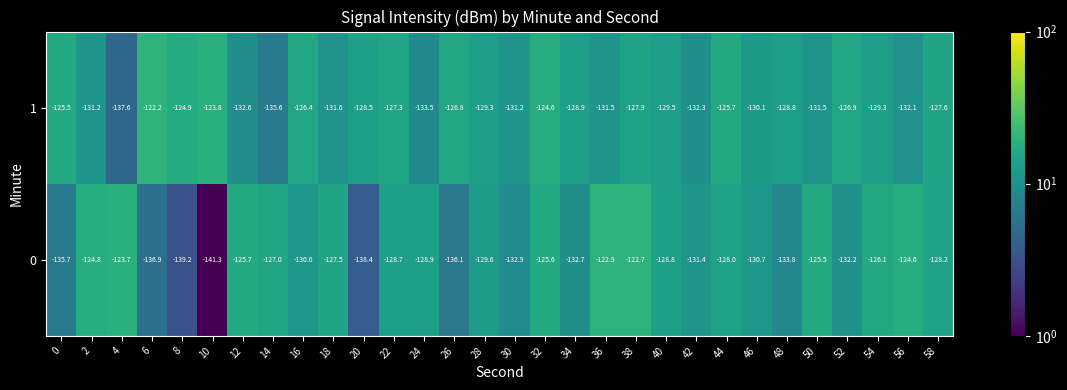

The 0 series shows -78.4 at 32. True or false?

False